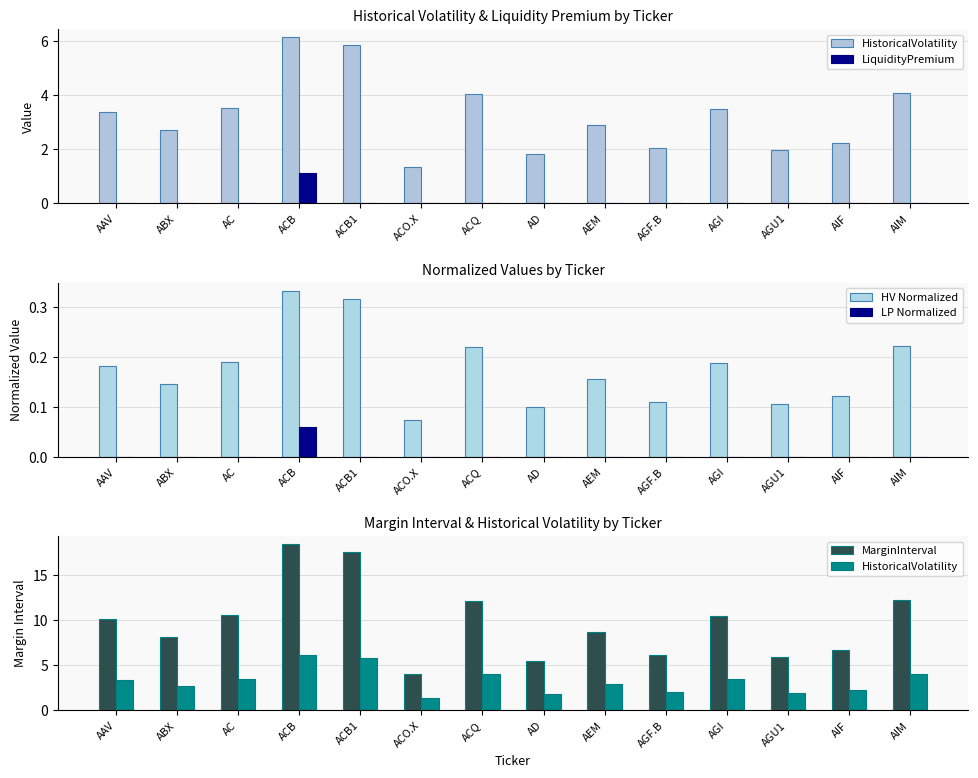

What is the sum of the HV Normalized values at AIM and ACB1?

0.5